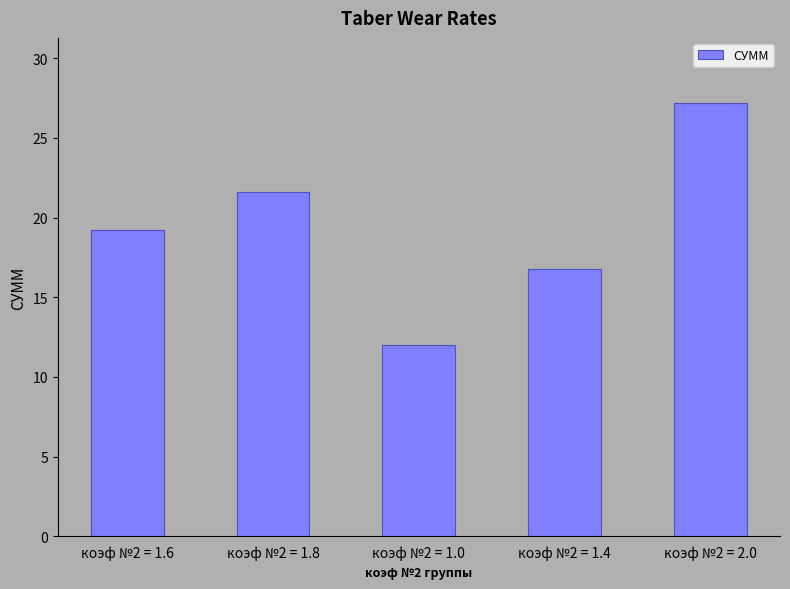

Which has a higher value, коэф №2 = 1.0 or коэф №2 = 1.6?

коэф №2 = 1.6